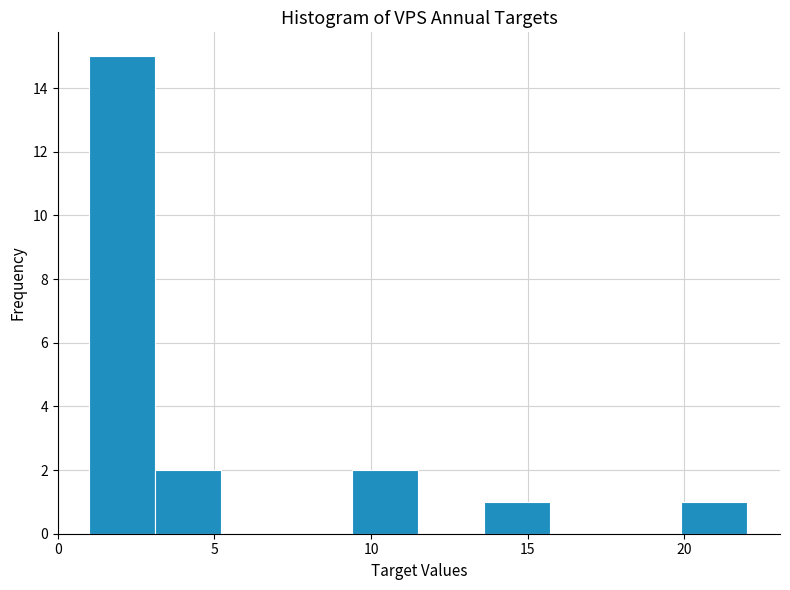

Reading left to right, transcribe this chart: for each bar, give the range it covers on the x-axis and its height. Neither the bar edges nor the heights are printed on the chart, so give them approximately, as read against the axes.

1.0 to 3.1: 15
3.1 to 5.2: 2
5.2 to 7.3: 0
7.3 to 9.4: 0
9.4 to 11.5: 2
11.5 to 13.6: 0
13.6 to 15.7: 1
15.7 to 17.8: 0
17.8 to 19.9: 0
19.9 to 22.0: 1